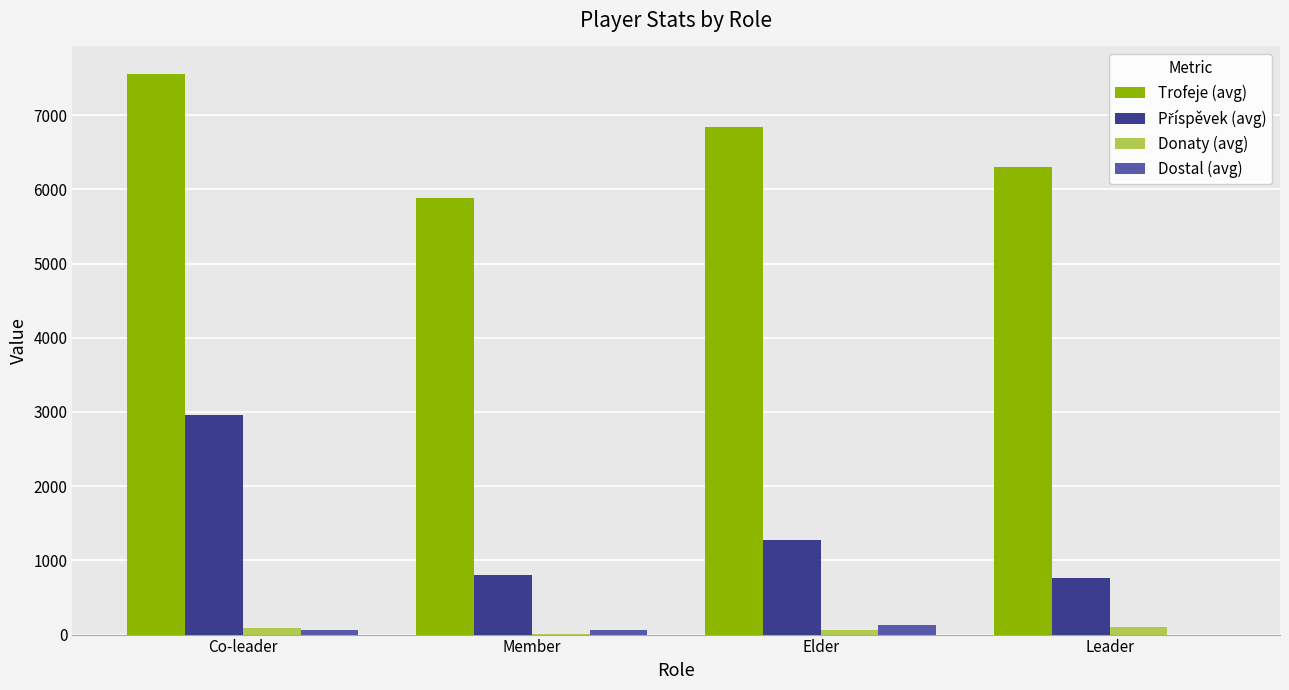

The value of Trofeje (avg) at Elder is 2972.8. True or false?

False